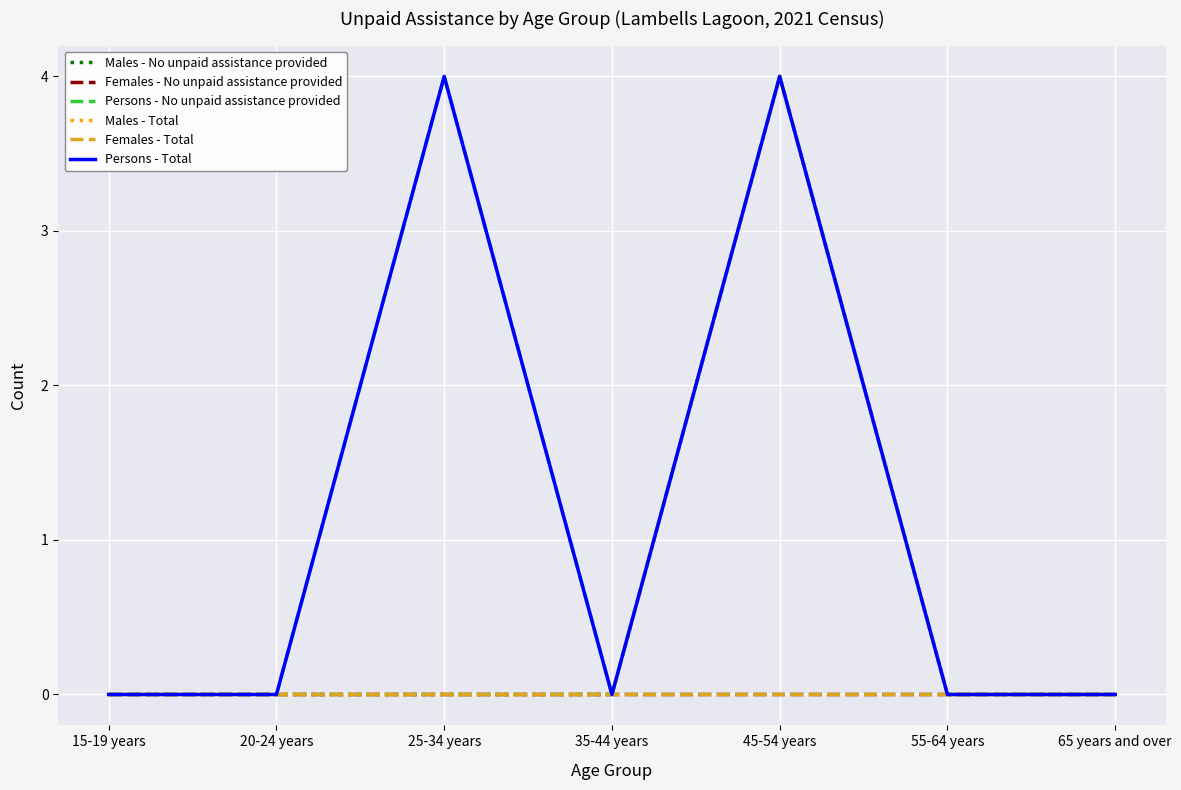

Reading right to left, what are all the values shown in this chart?

Males - No unpaid assistance provided: 0	0	4	0	0	0	0
Females - No unpaid assistance provided: 0	0	0	0	0	0	0
Persons - No unpaid assistance provided: 0	0	4	0	4	0	0
Males - Total: 0	0	4	0	0	0	0
Females - Total: 0	0	0	0	0	0	0
Persons - Total: 0	0	4	0	4	0	0